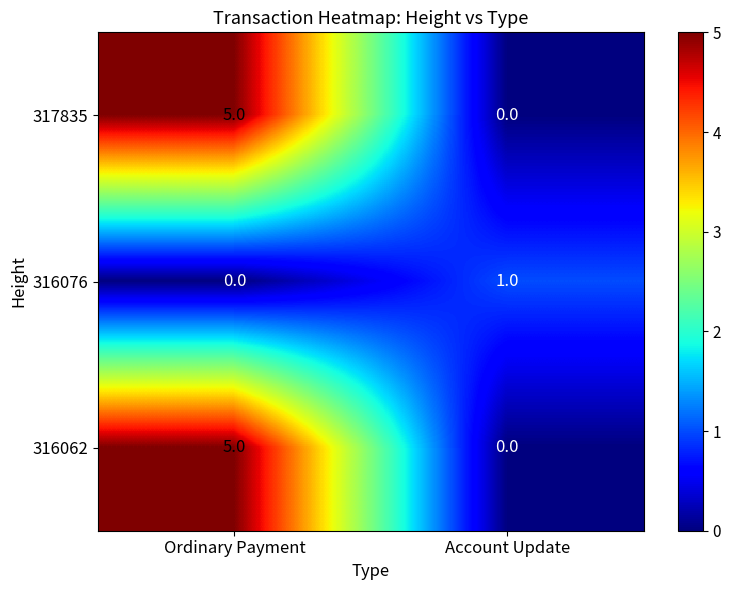

What is the sum of the 317835 values at Account Update and Ordinary Payment?

5